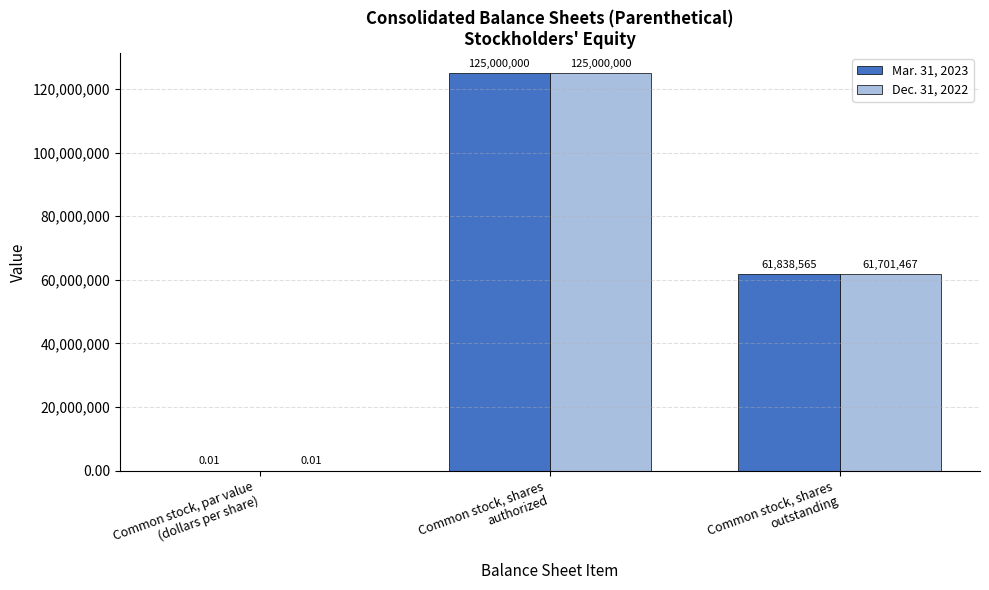

What are all the series names shown in the legend?

Mar. 31, 2023, Dec. 31, 2022